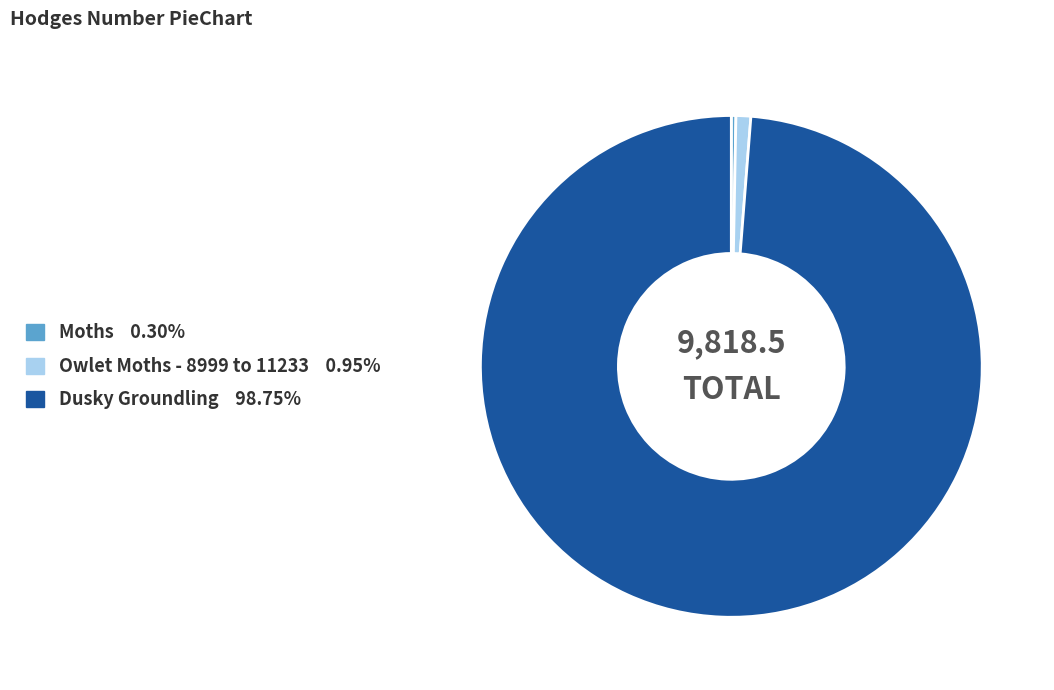

Between Moths and Owlet Moths - 8999 to 11233, which is larger?

Owlet Moths - 8999 to 11233